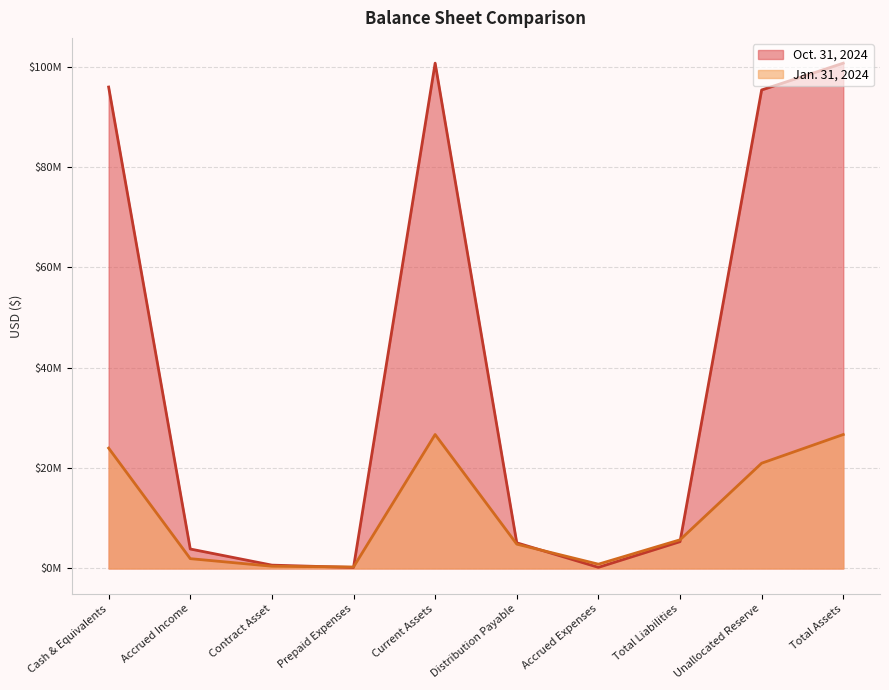

What is the difference between the Jan. 31, 2024 values at Cash & Equivalents and Total Liabilities?

18265242